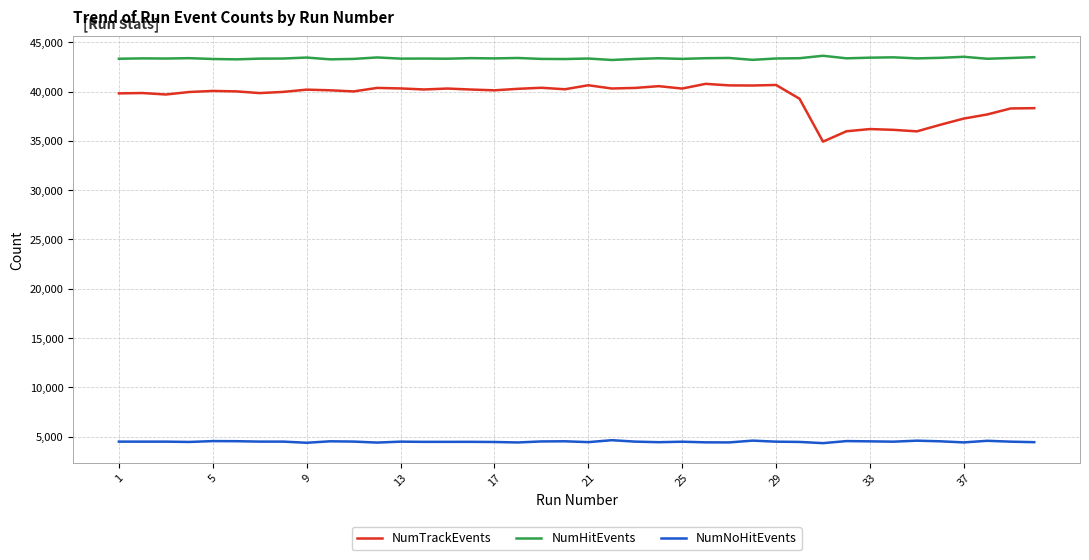

True or false: NumNoHitEvents and NumHitEvents intersect in this chart.

False